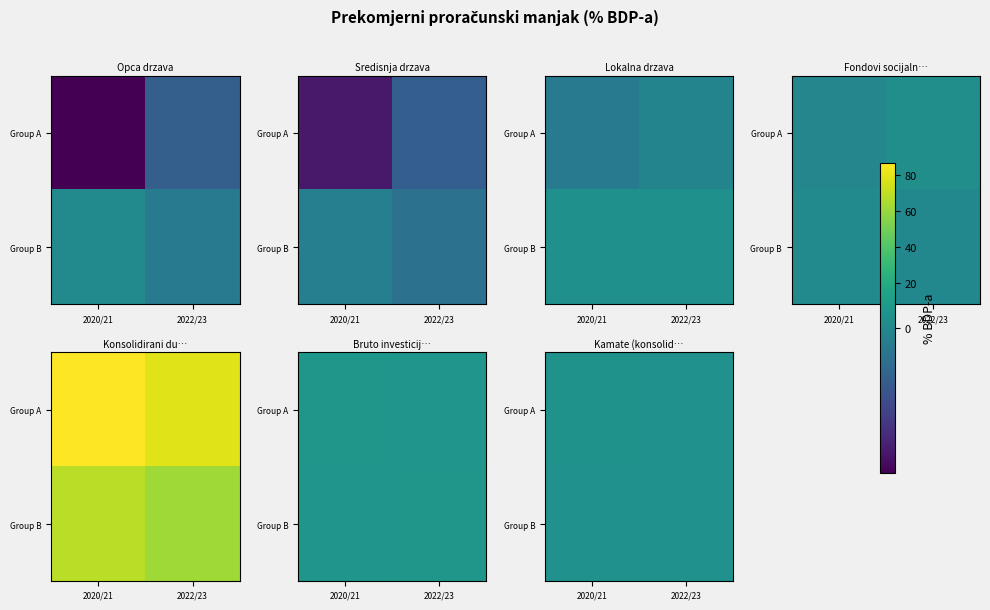

The value of Group A at 2020/21 is 3.2. True or false?

False